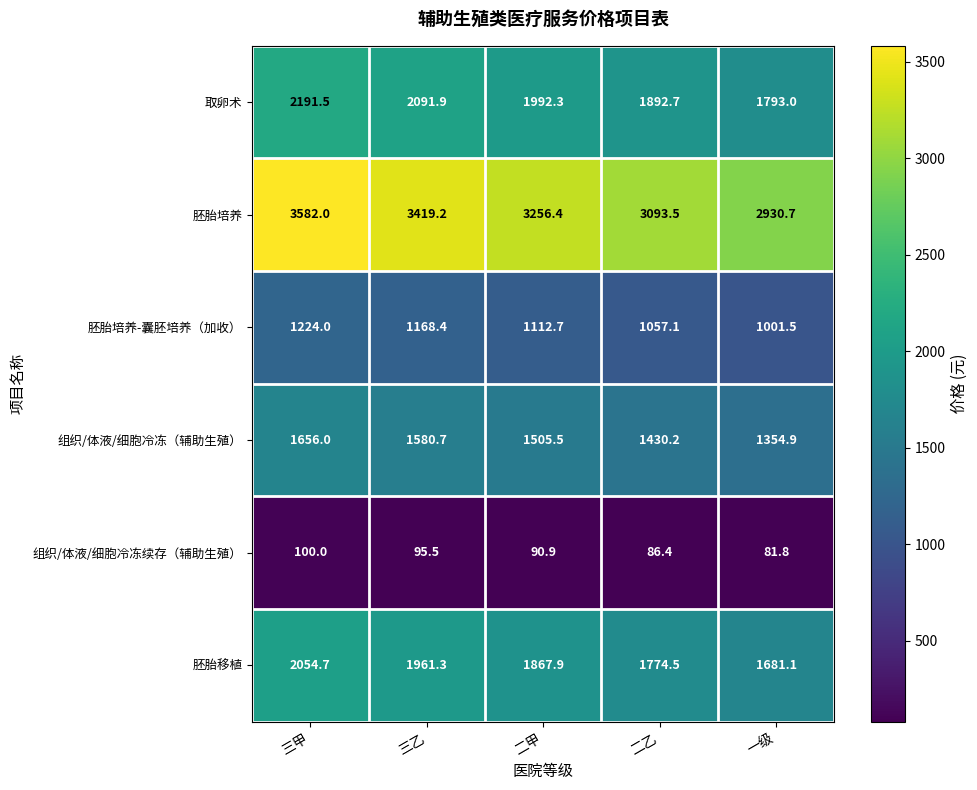

Which series has the widest spread of values?

胚胎培养